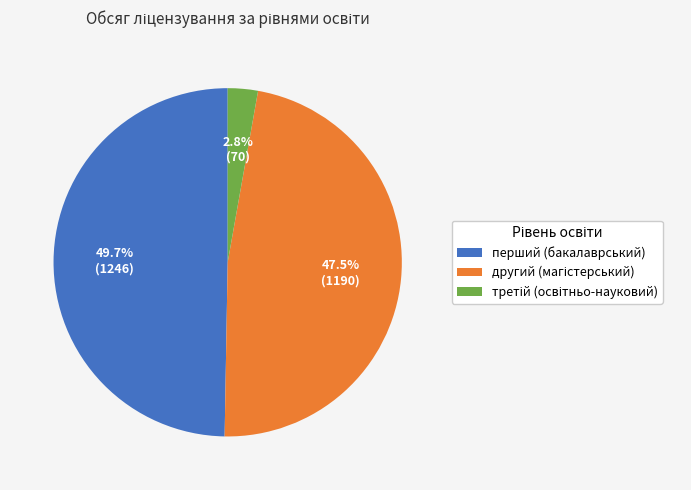

Is there a majority slice in this chart?

No